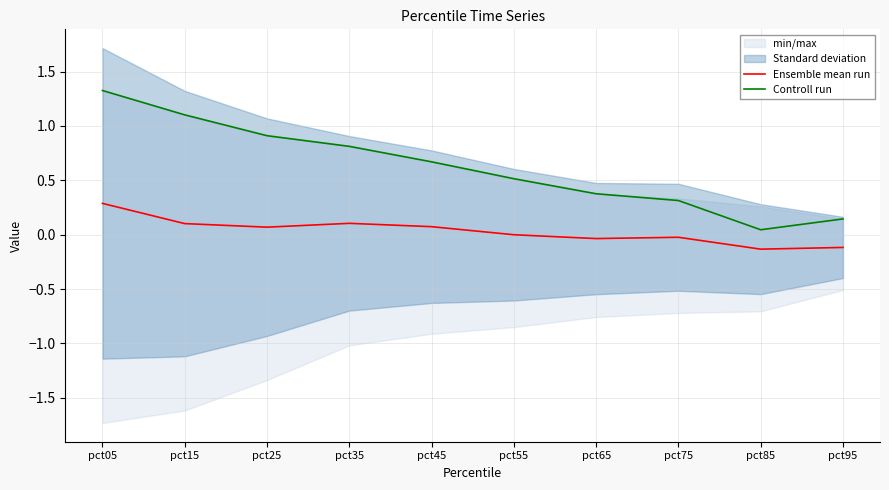

The value of Ensemble mean run at pct95 is -0.1. True or false?

True